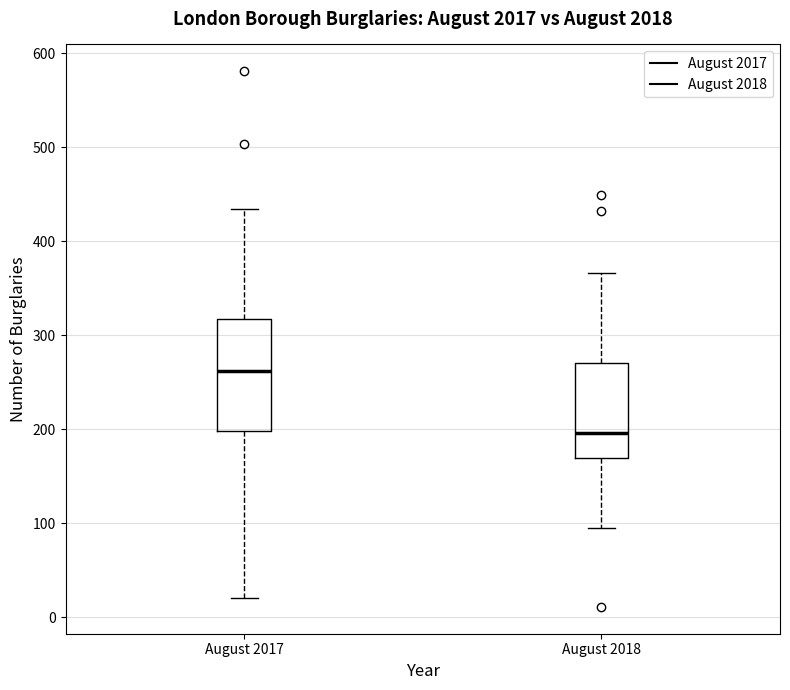

Reading left to right, read every box against the y-axis: the position of its median line, the range the box covers, and the ends of its whiskers. The values are not printed on the chart, so give them approximately, as read against the axis.

August 2017: median 260, box 200 to 320, whiskers 20 to 430
August 2018: median 200, box 170 to 270, whiskers 100 to 370